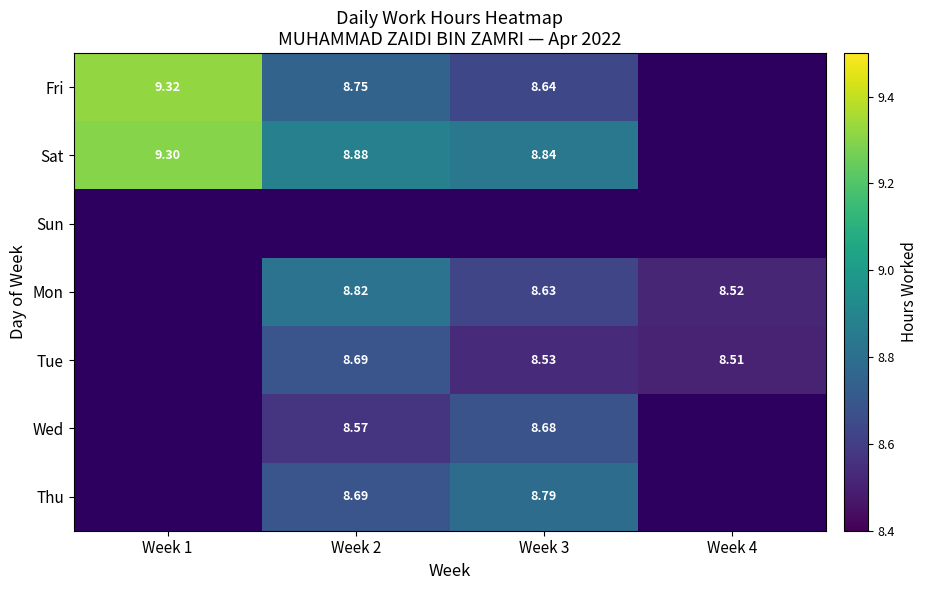

Rank the series by their maximum value, from highest to lowest.

Fri, Sat, Mon, Thu, Tue, Wed, Sun